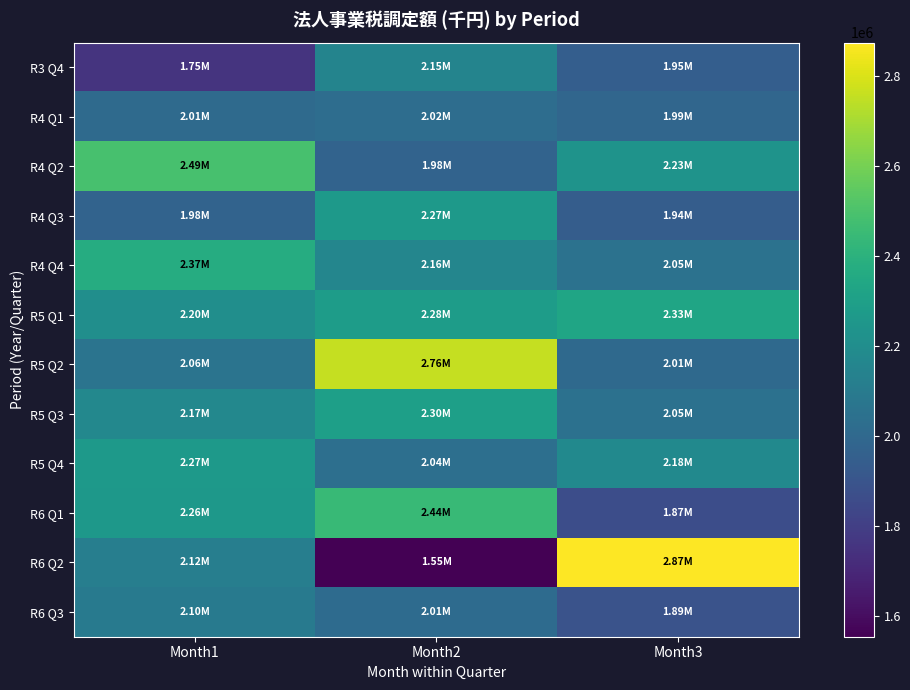

Which series has the largest total across all categories?

R5 Q2